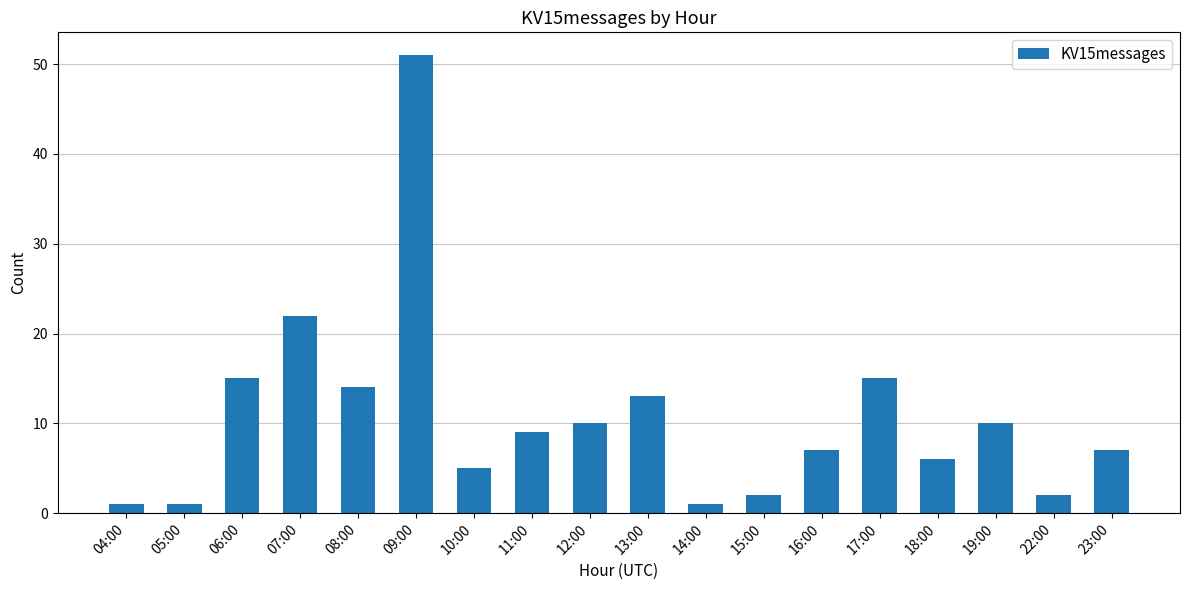

What is the difference between the maximum and minimum values?

50